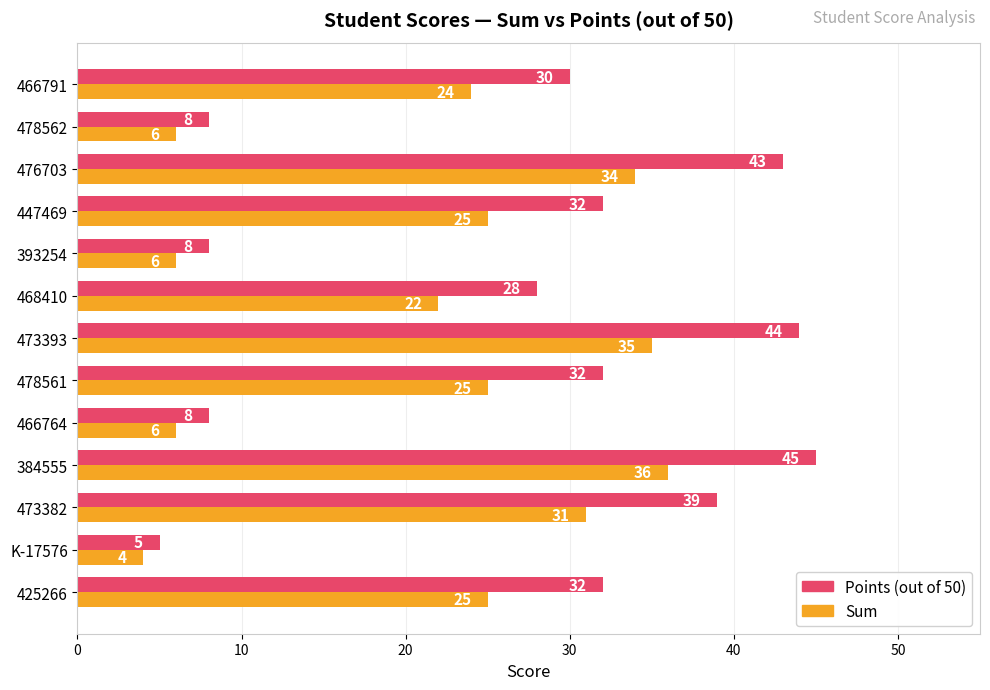

What is the spread (max minus min) of values at 473382?

8